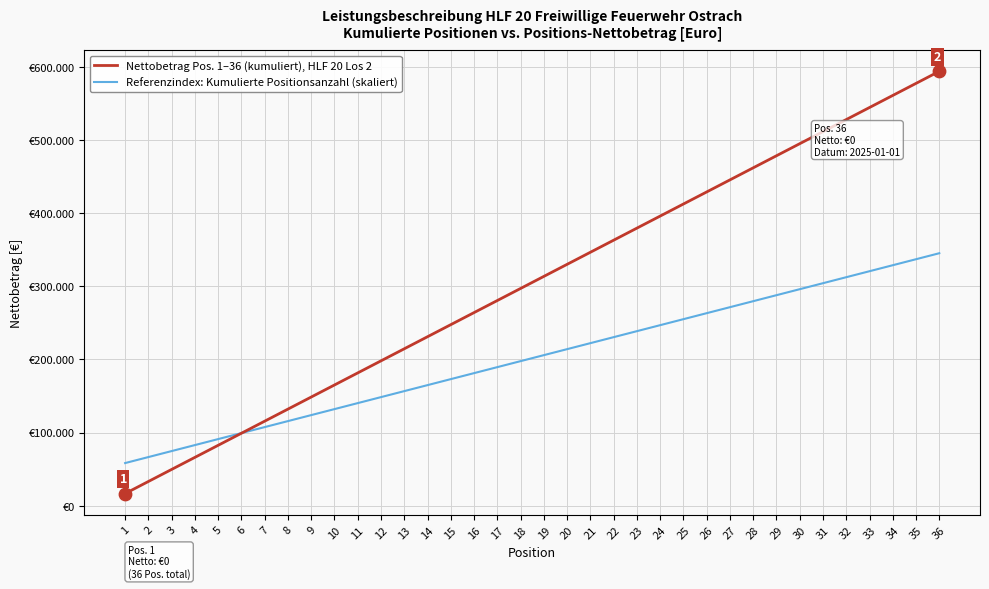

Which series has the largest total across all categories?

Nettobetrag Pos. 1–36 (kumuliert), HLF 20 Los 2